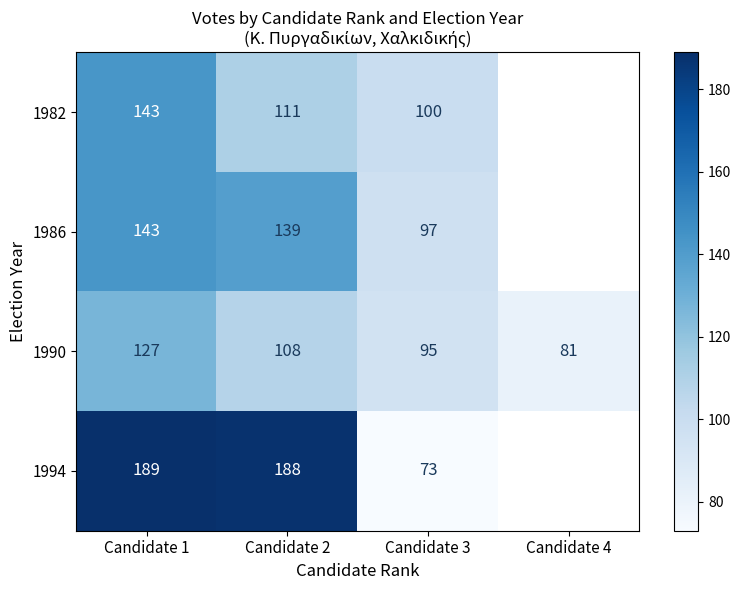

What is the lowest value of the 1990 series?

81